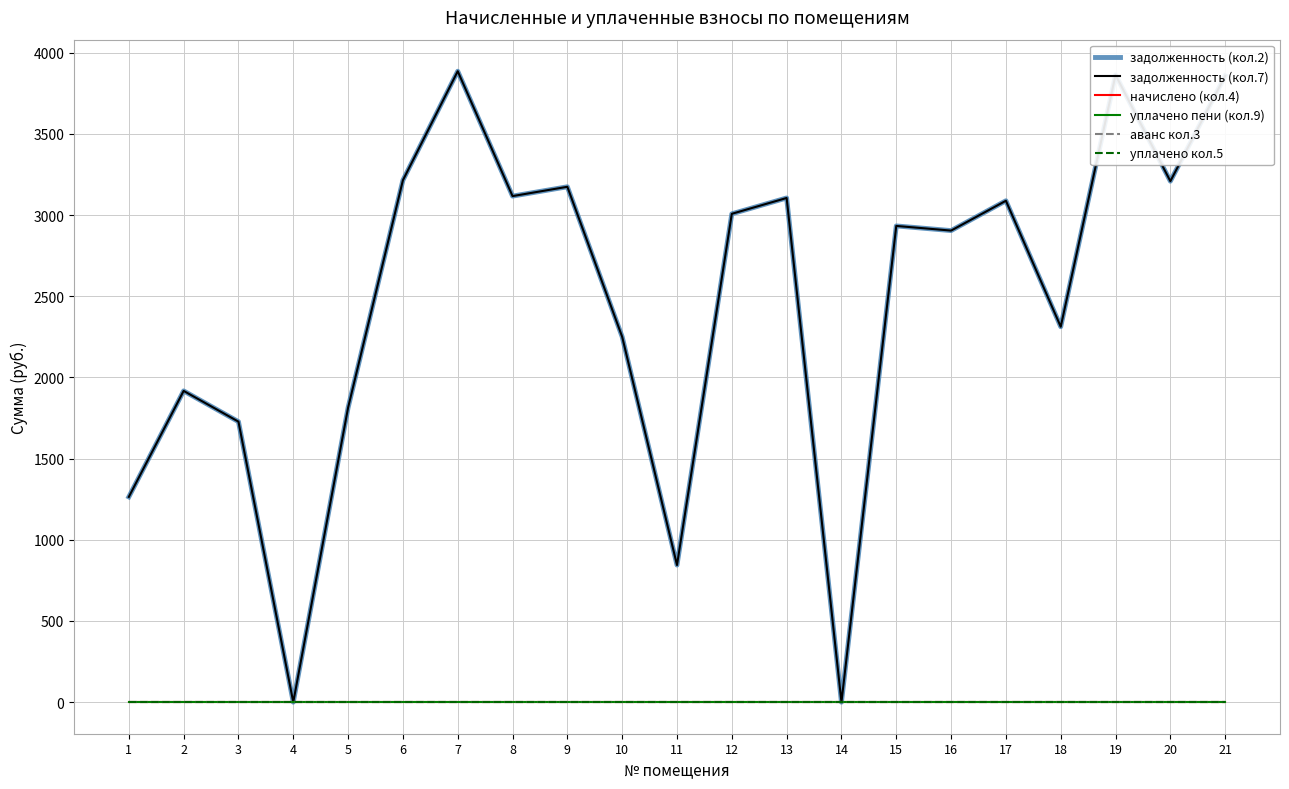

Does the chart have visible grid lines?

Yes